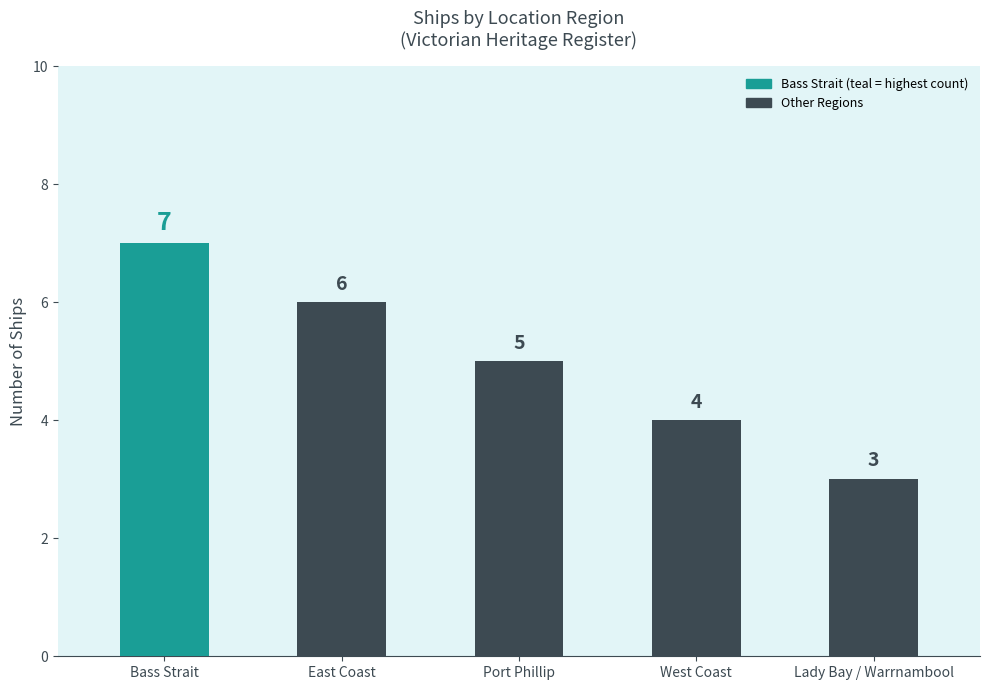

How many data points are less than 5?

2